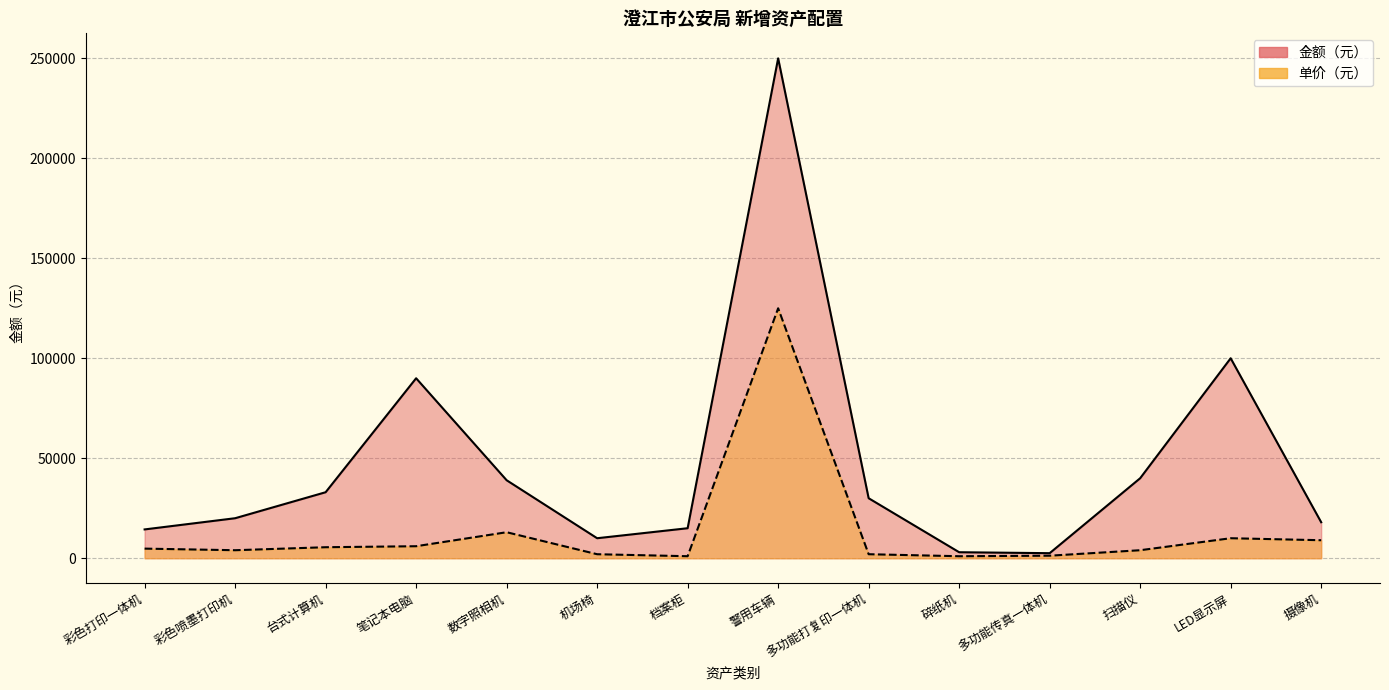

Count the number of data series in this chart.

2